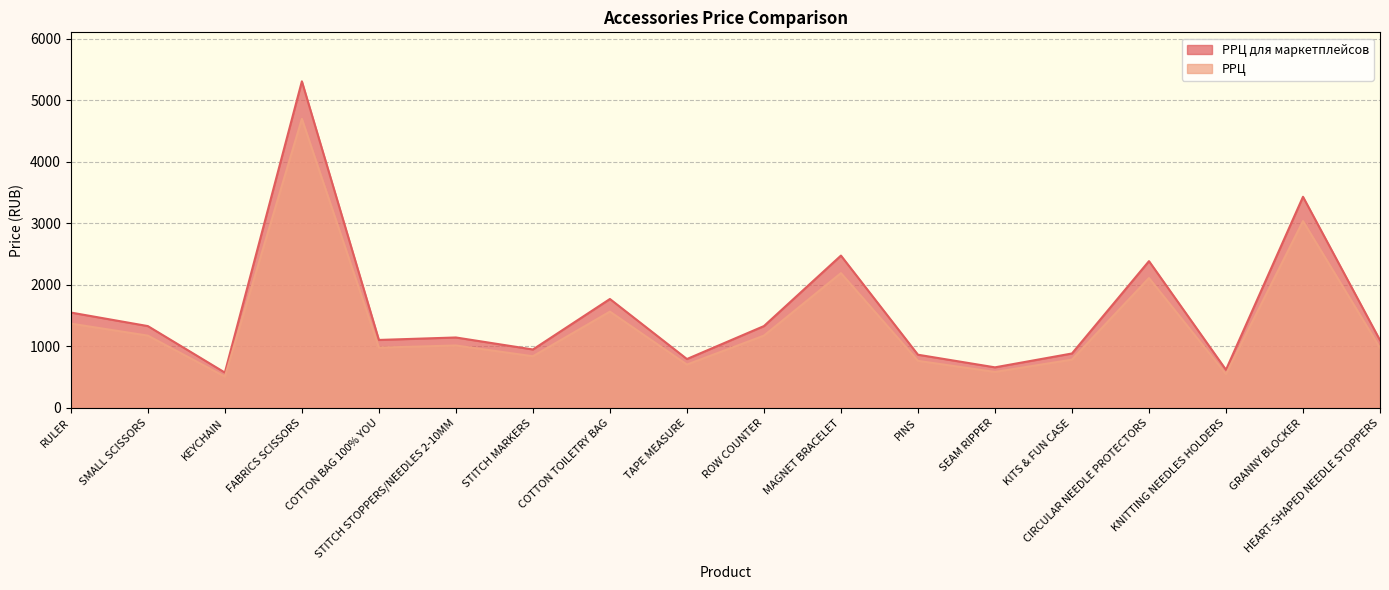

Where is РРЦ для маркетплейсов nearest to the value 2940?

MAGNET BRACELET